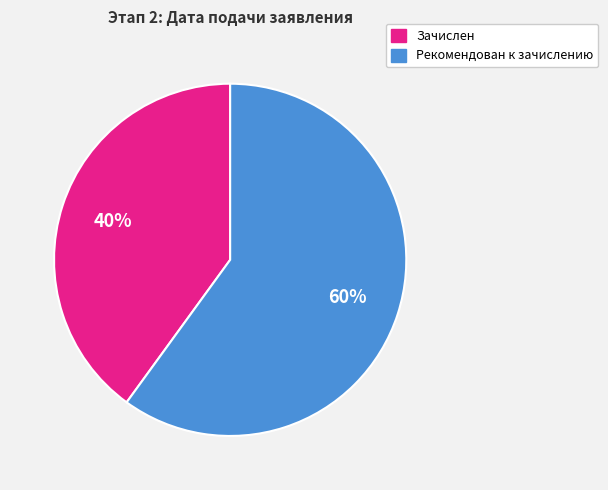

To the nearest percent, what is the difference between the largest and smallest slice percentages?

20%